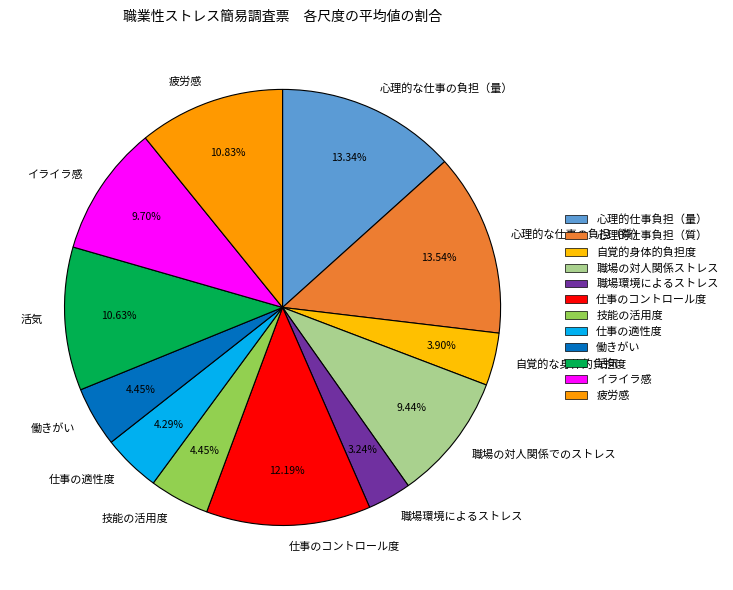

What percentage is the 仕事のコントロール度 slice, to the nearest percent?

12%